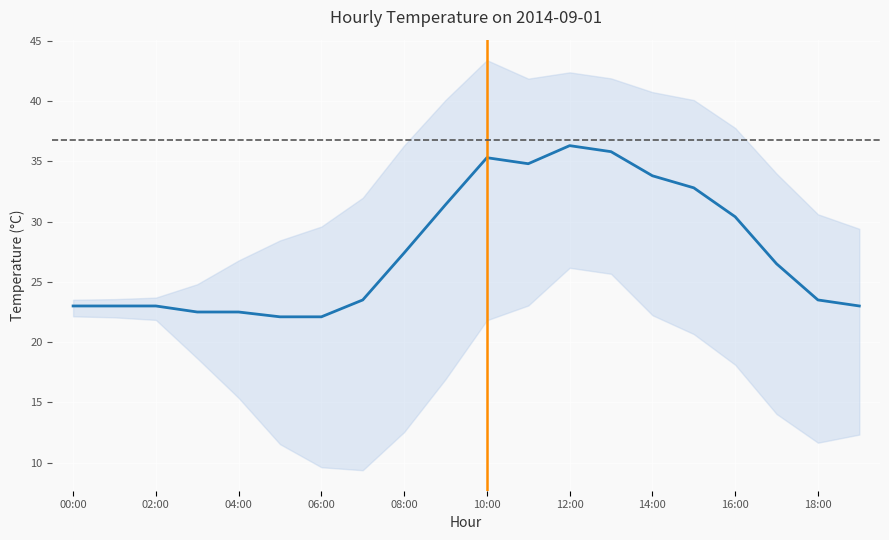

At which category does the data reach its first local peak?

10:00